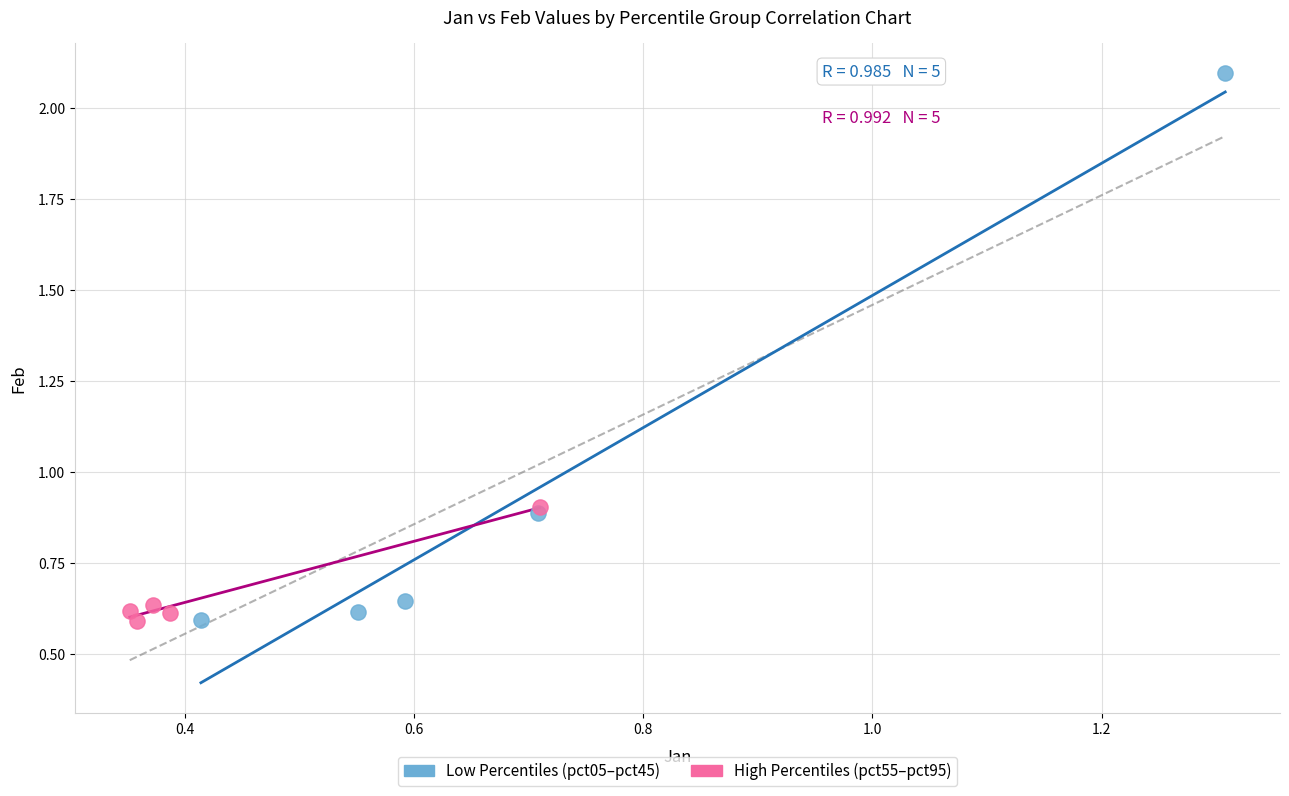

Which series reaches the maximum Y coordinate?

Low Percentiles (pct05–pct45)